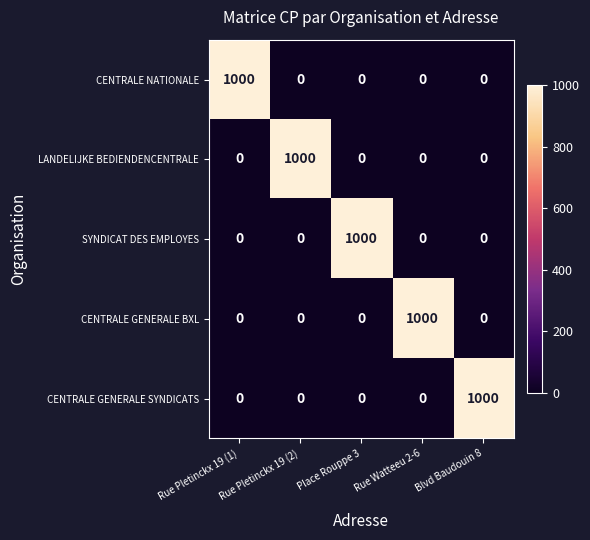

The value of CENTRALE GENERALE BXL at Rue Watteeu 2-6 is 688. True or false?

False